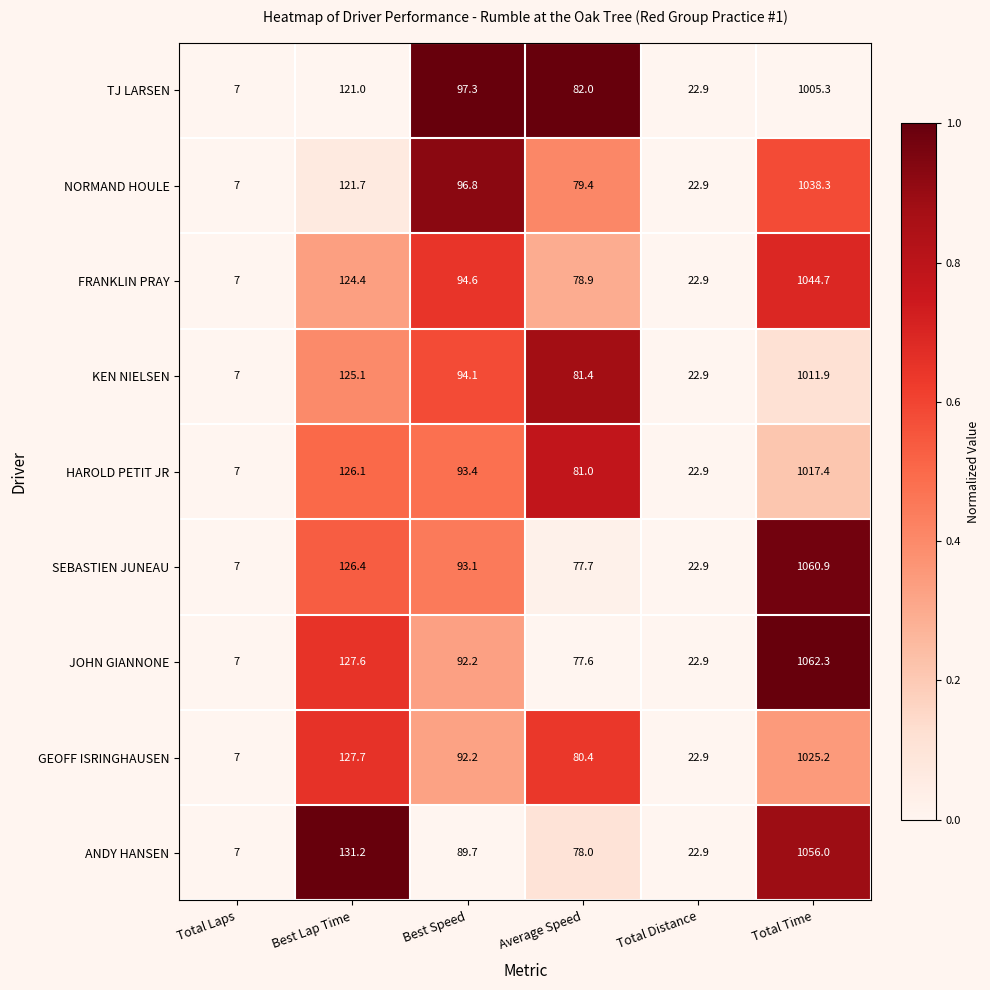

The TJ LARSEN series shows 97.3 at Best Speed. True or false?

True